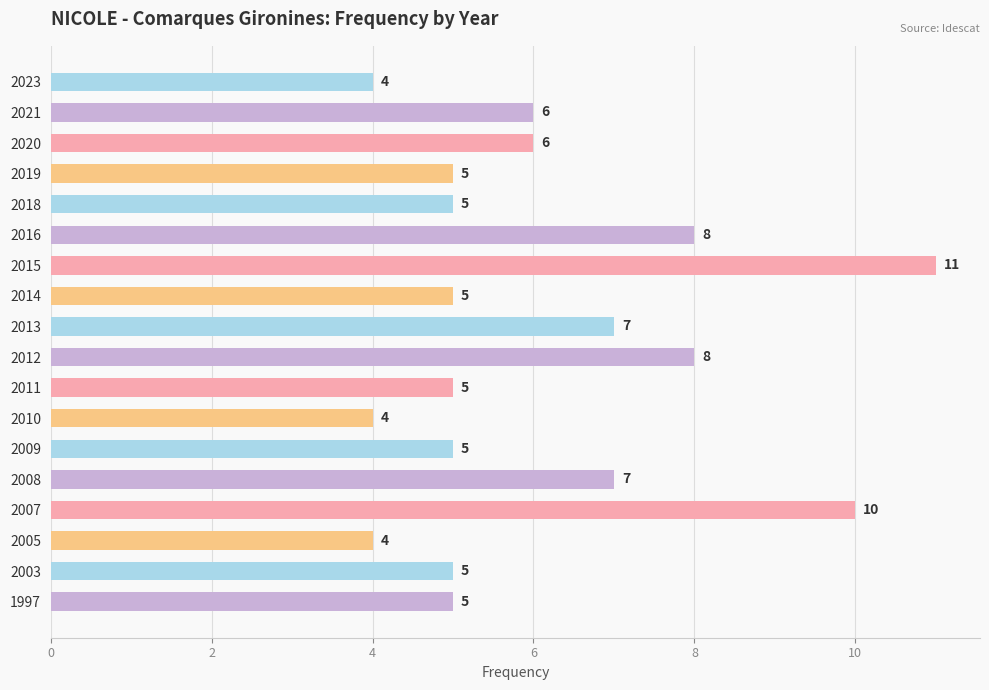

Is it true that the value at 2011 is 9?

False